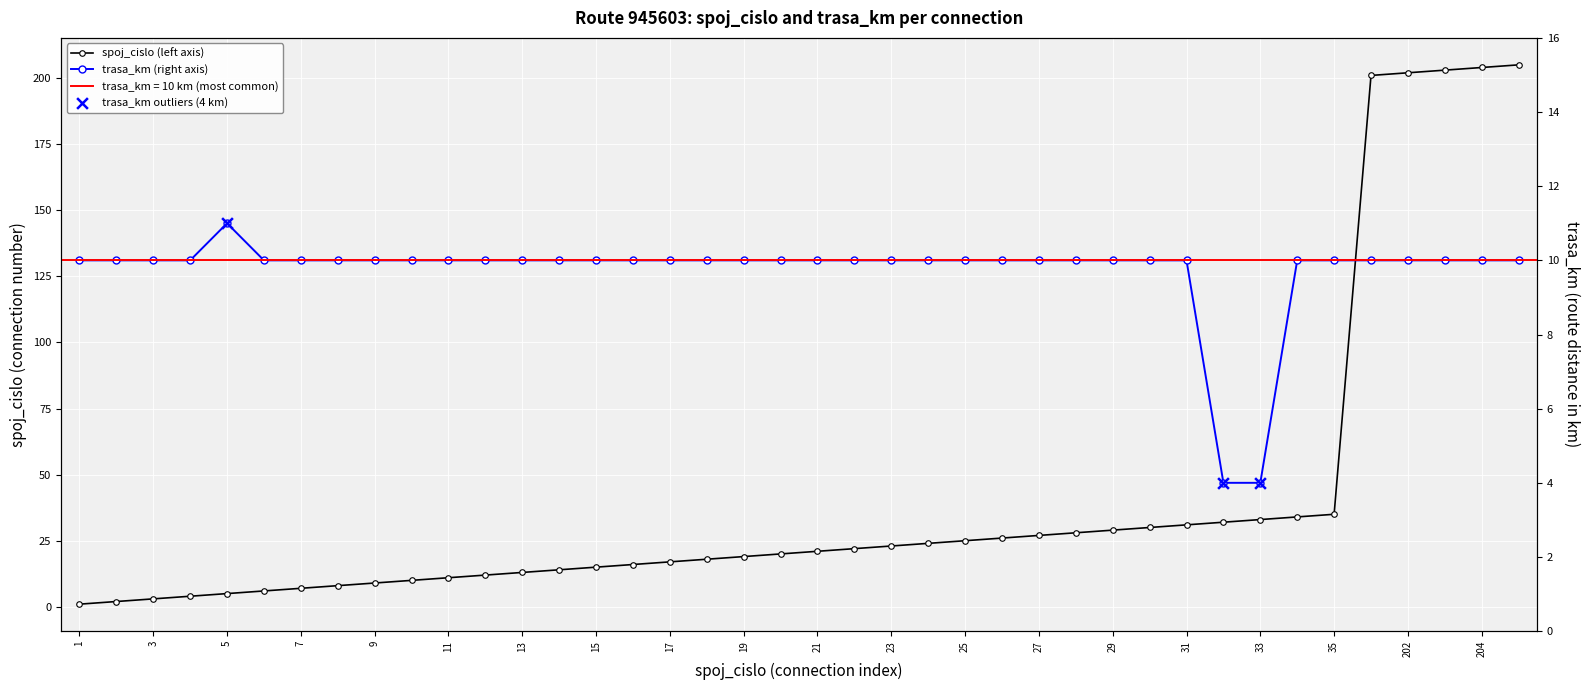

Which series has the widest spread of Y values?

spoj_cislo